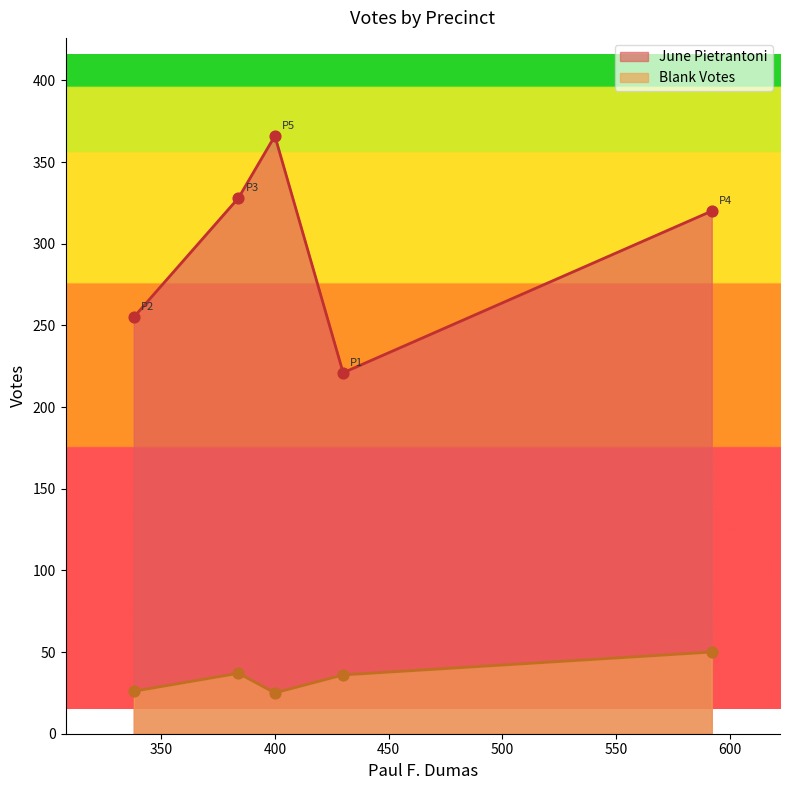

Which series has the largest total across all categories?

June Pietrantoni